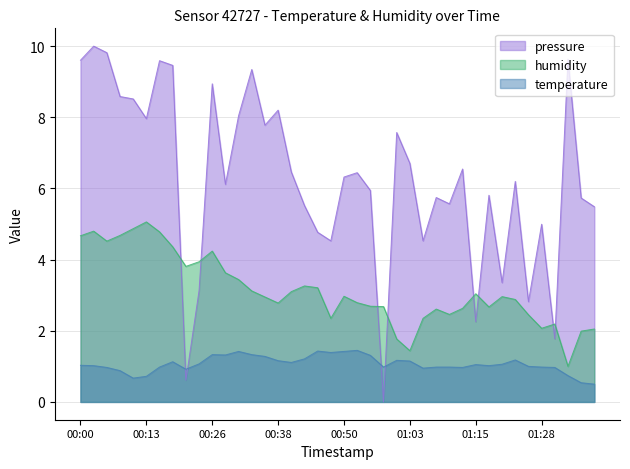

Rank the categories by temperature value from highest to lowest.

00:53, 00:45, 00:31, 00:50, 00:48, 00:26, 00:33, 00:28, 00:55, 00:35, 00:43, 01:23, 01:00, 00:38, 01:03, 00:18, 00:40, 00:23, 01:20, 01:15, 00:00, 00:03, 01:18, 01:25, 00:15, 00:58, 01:08, 01:10, 01:28, 00:05, 01:13, 01:30, 01:05, 00:21, 00:08, 01:33, 00:13, 00:10, 01:35, 01:37